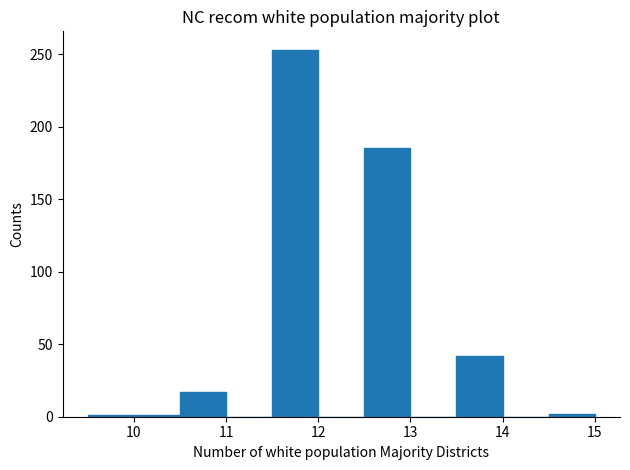

Reading left to right, list every bar in this chart as the range it spans on the x-axis followed by its height. The values are not printed on the chart, so give them approximately, as read against the axis.

9.5 to 10.5: under 5
10.5 to 11.0: 15
11.0 to 11.5: 0
11.5 to 12.0: 255
12.0 to 12.5: 0
12.5 to 13.0: 185
13.0 to 13.5: 0
13.5 to 14.0: 40
14.0 to 14.5: 0
14.5 to 15.0: under 5